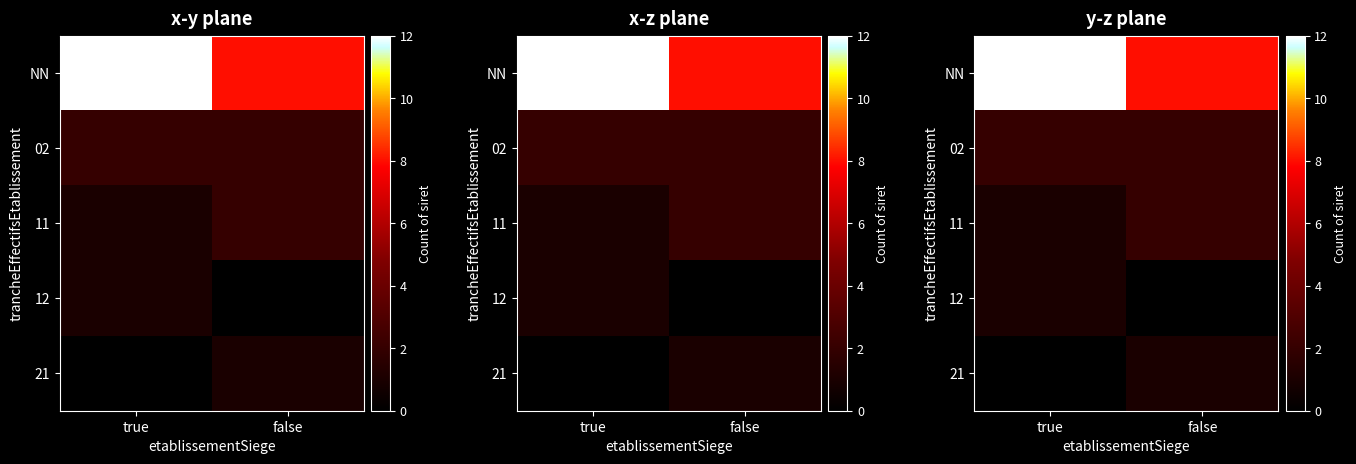

How many 11 values are between 1 and 2?

2